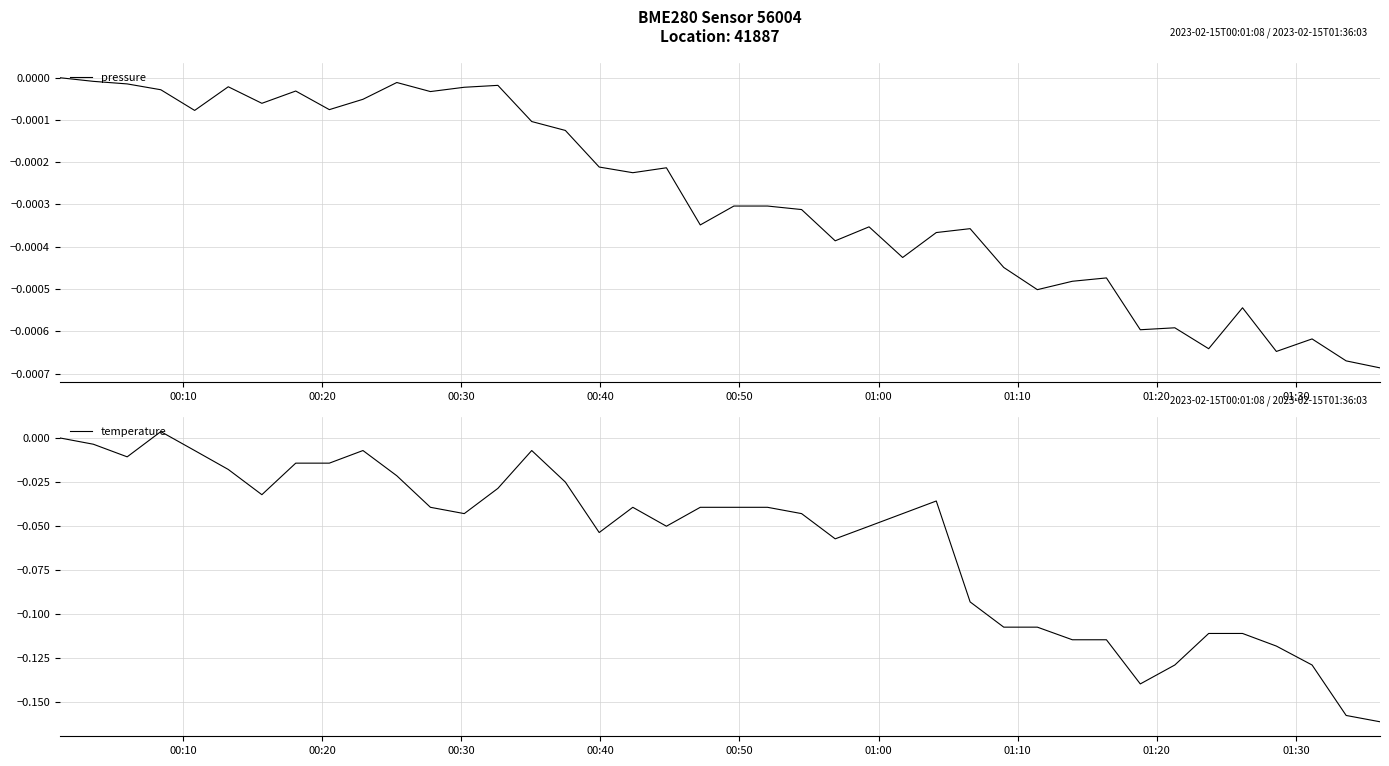

How many positive values does the temperature series have?

1